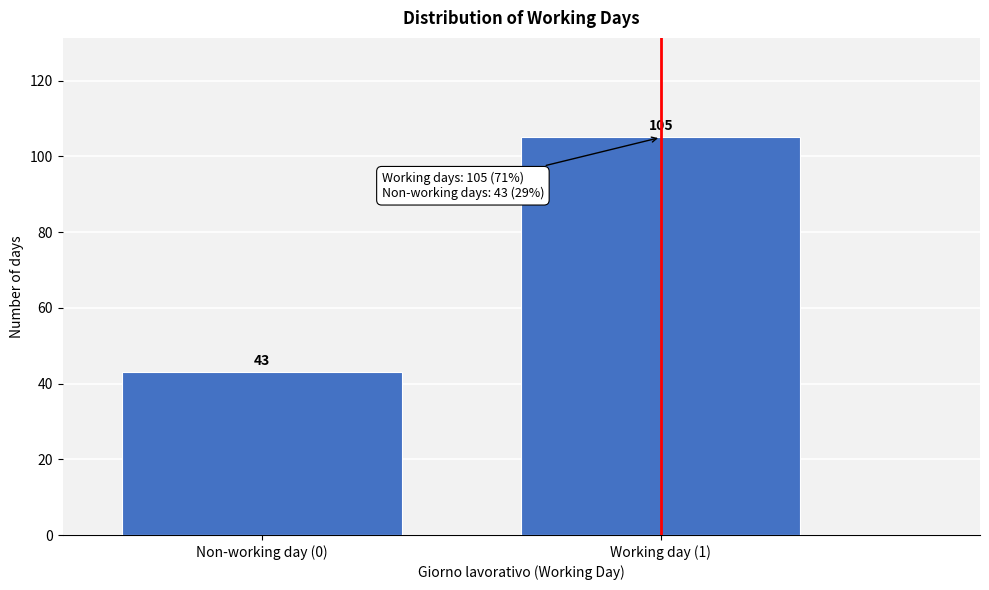

Reading right to left, what are all the values shown in this chart?

105	43